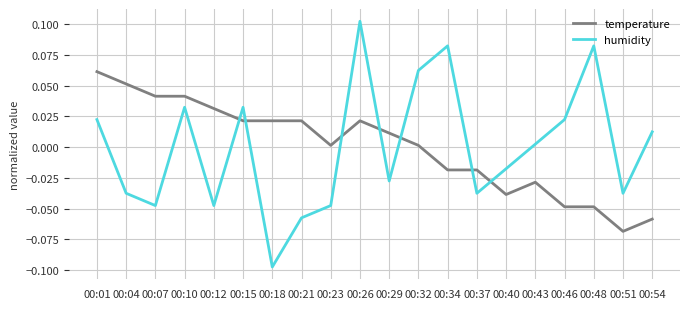

Does the chart have visible grid lines?

Yes